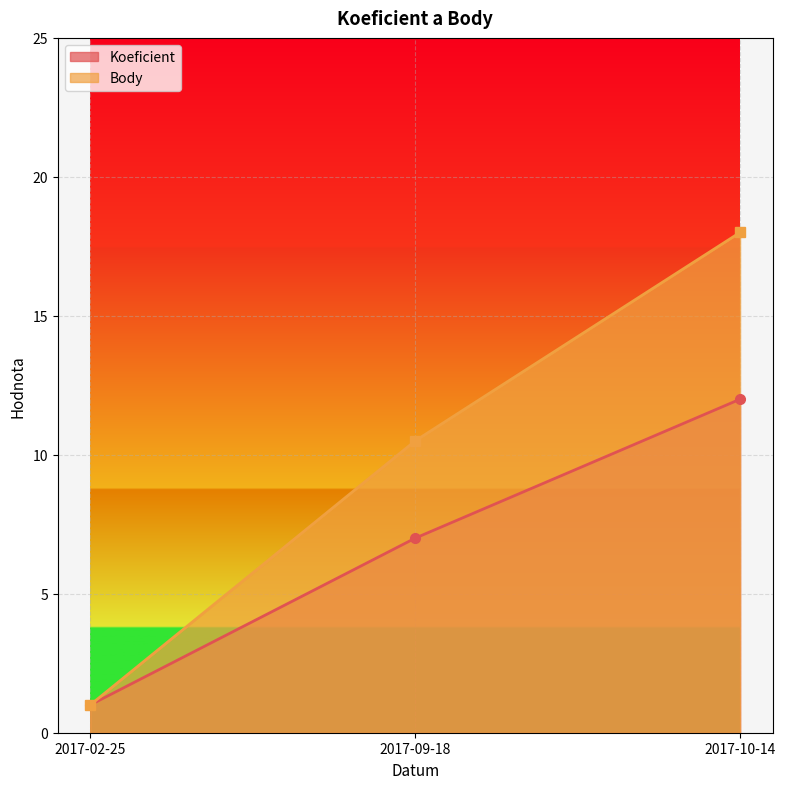

What is the label of the 3rd point from the left?

2017-10-14